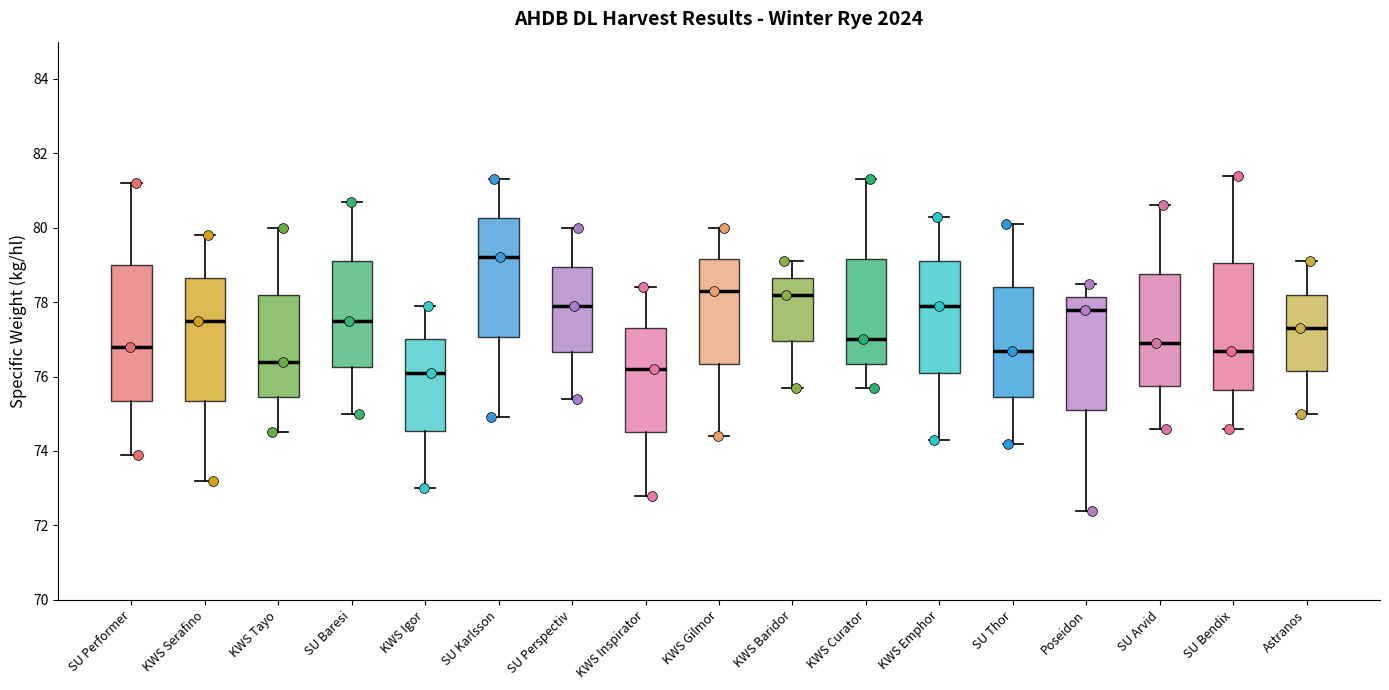

Which box has the highest median line?

SU Karlsson